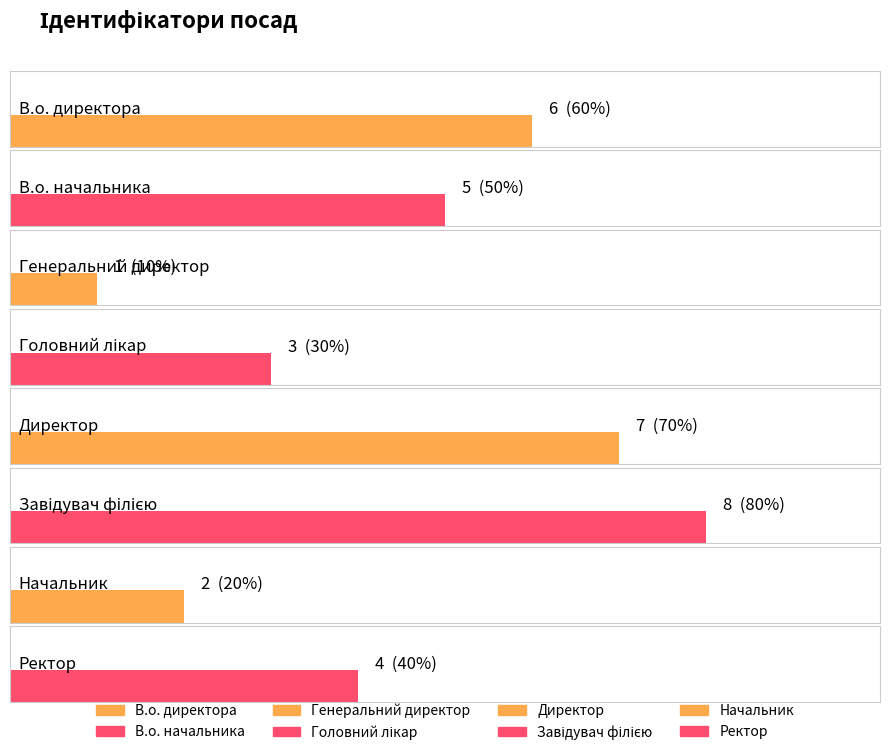

What is the difference between the second highest and second lowest values?

5